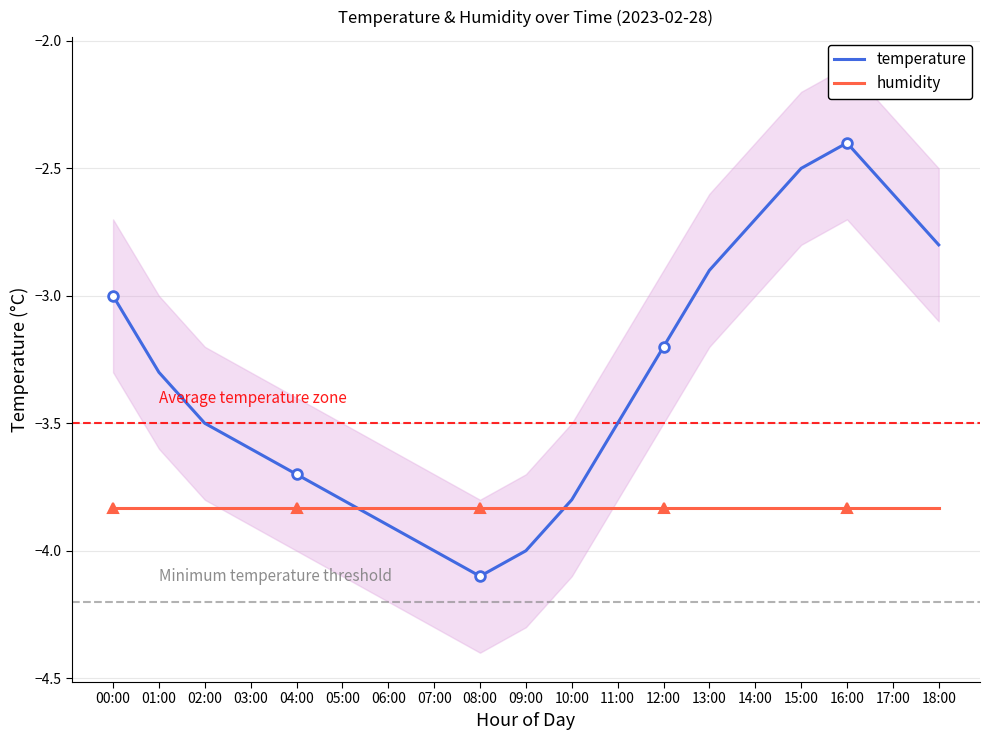

What are all the series names shown in the legend?

temperature, humidity